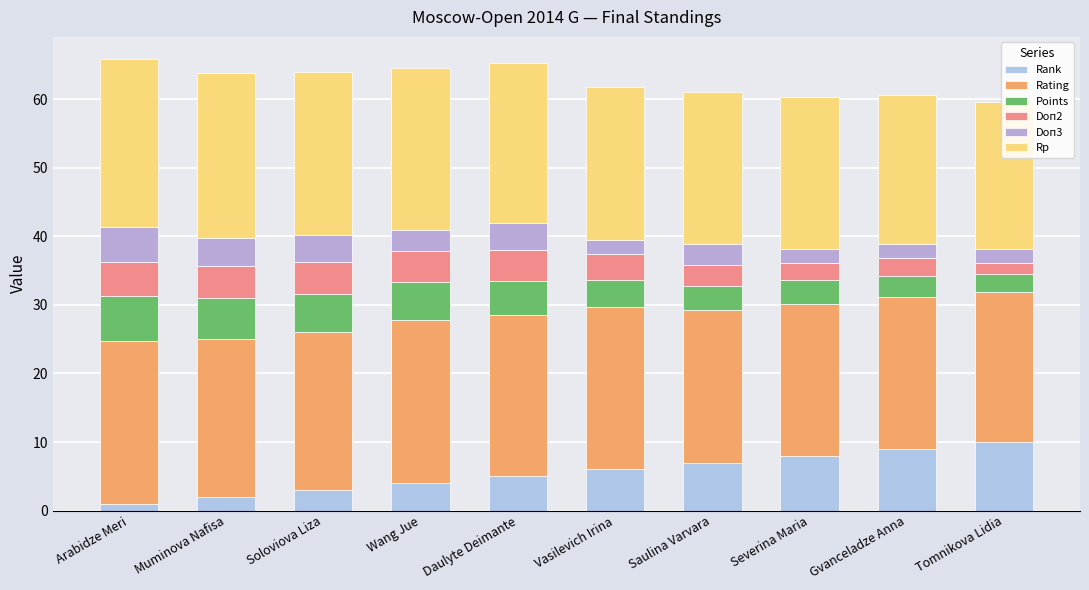

Is it true that Rating equals 23.1 at Soloviova Liza?

True